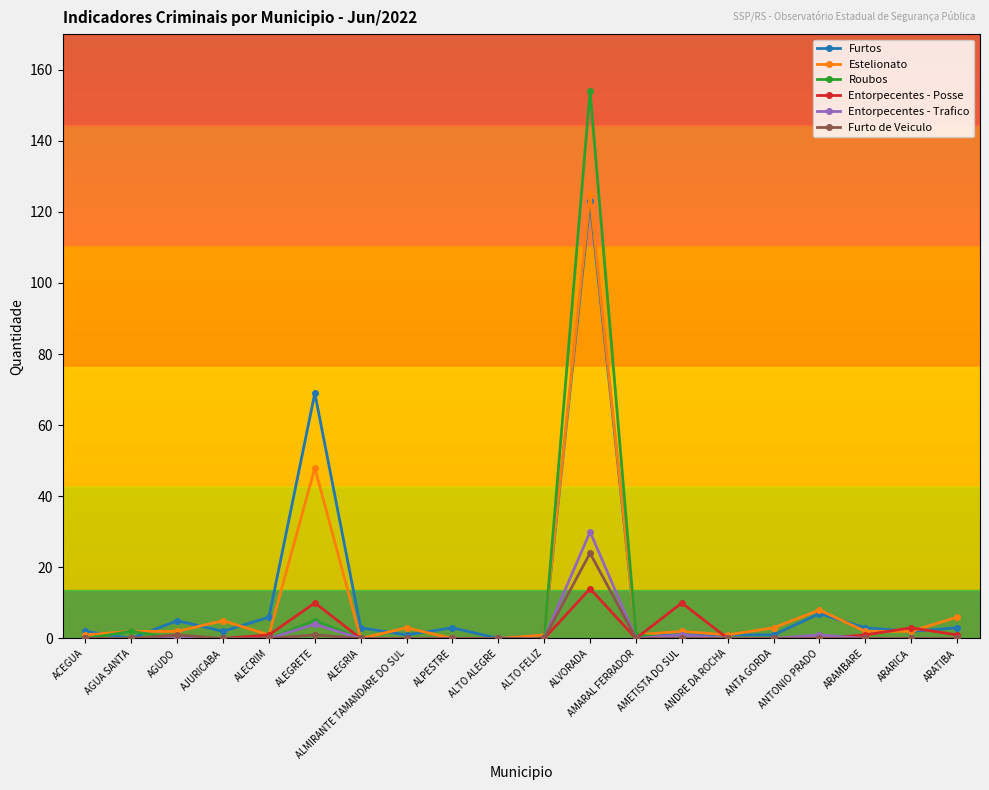

How many series are shown in this chart?

6